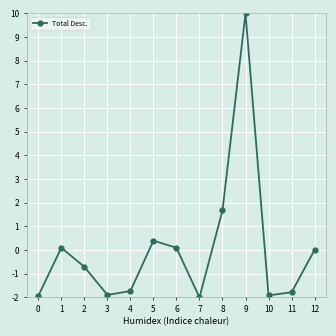

What is the sum of all values?

0.3